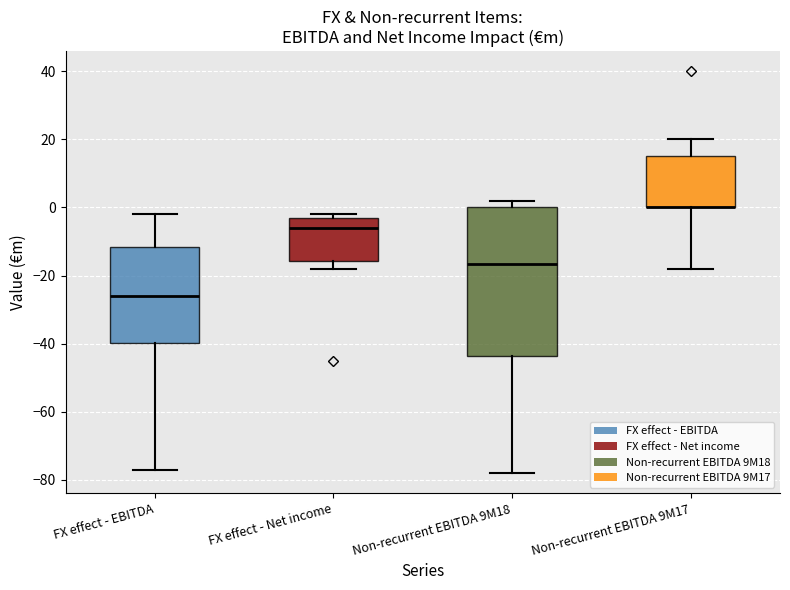

Comparing the boxes themselves (not the whiskers), which one is the tallest?

Non-recurrent EBITDA 9M18